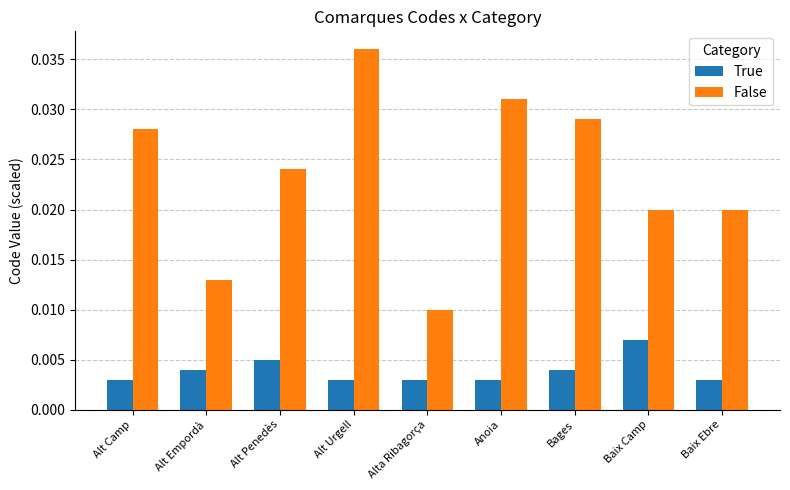

Does the chart contain any negative values?

No